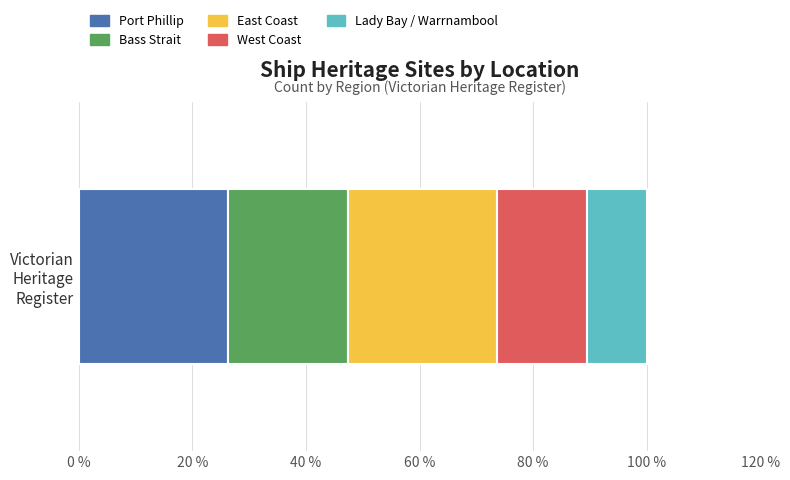

How many data points does each series have?

1